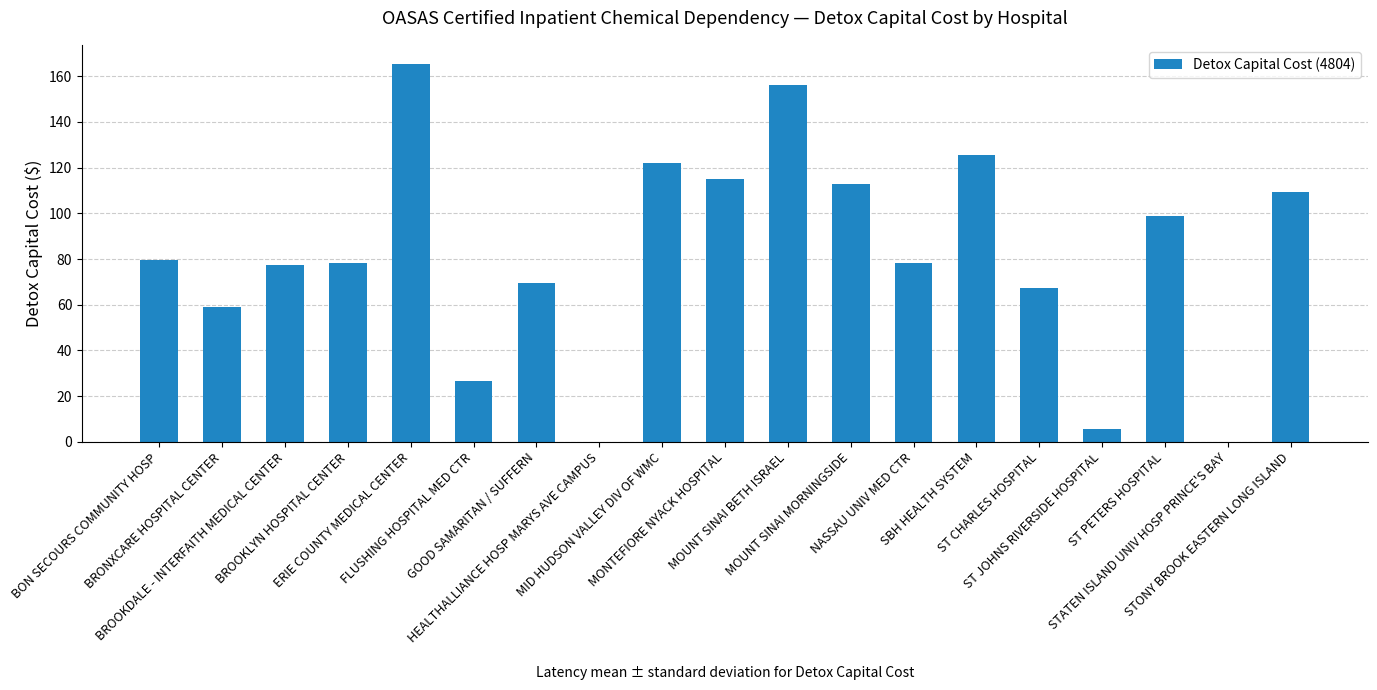

What is the maximum value shown in the chart?

165.5